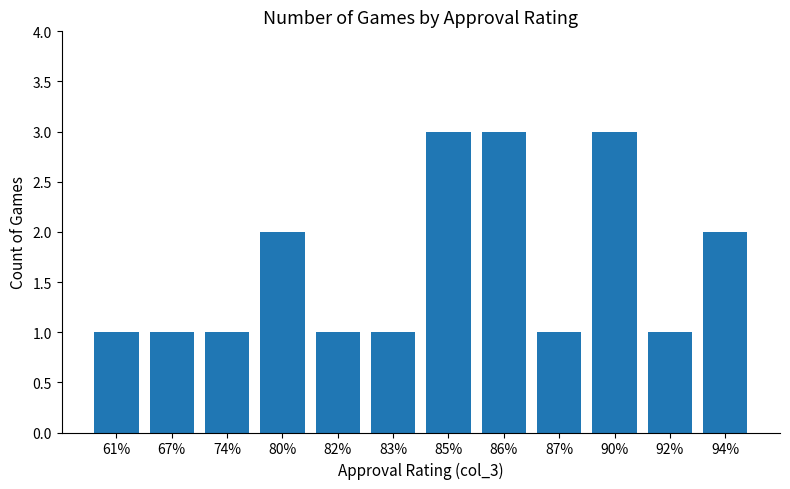

Are the bars horizontal?

No